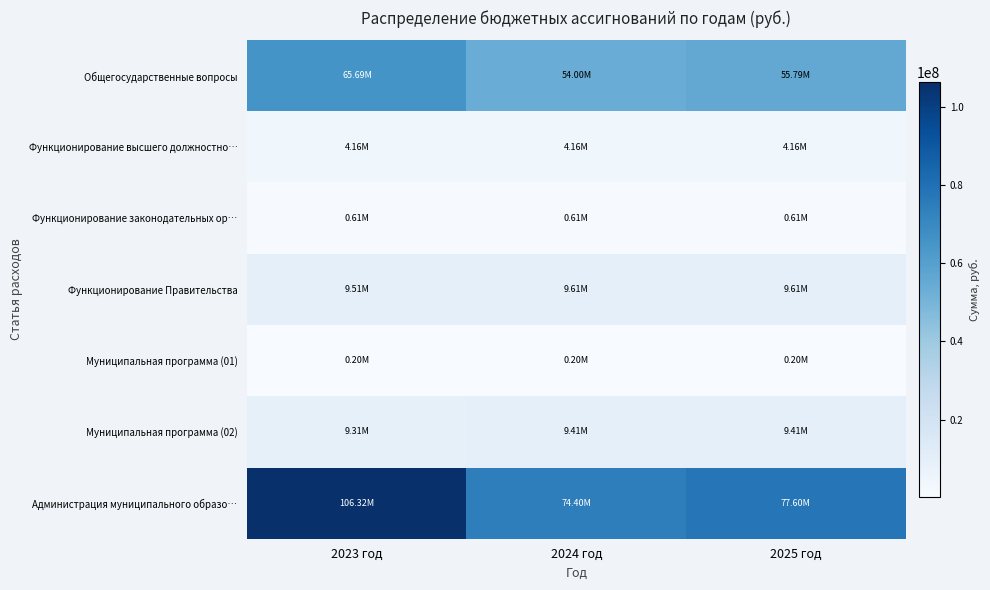

What is the smallest value displayed?

200000.0